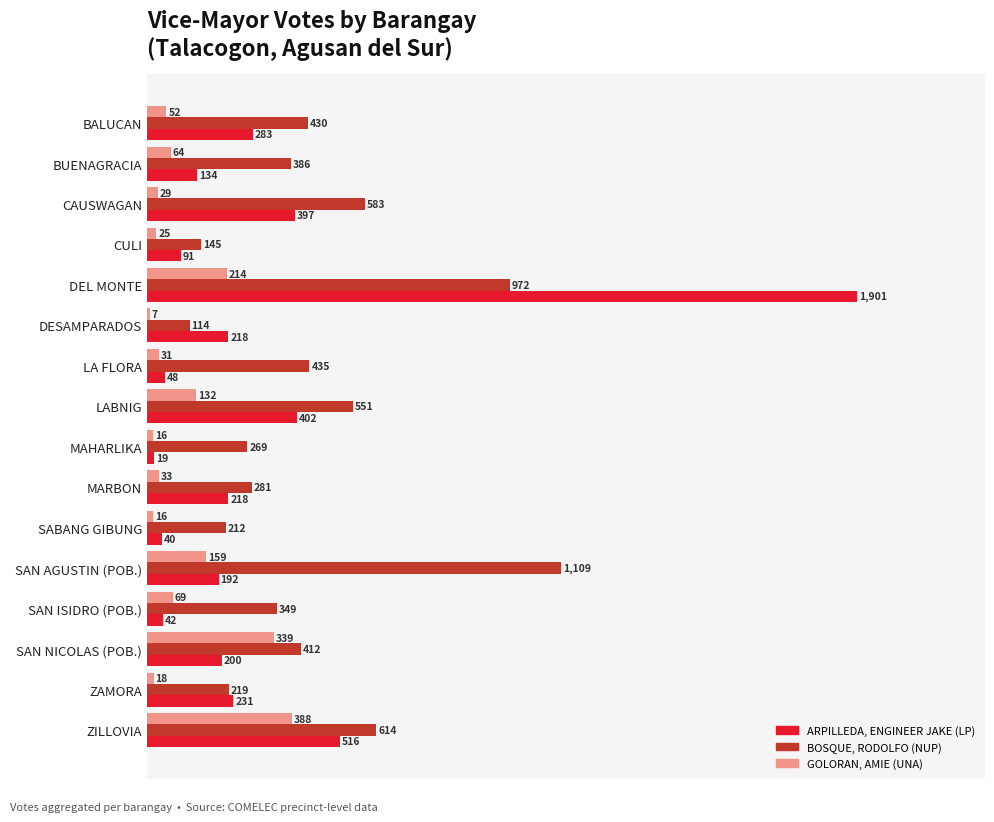

What is the total value across all series at ZILLOVIA?

1518